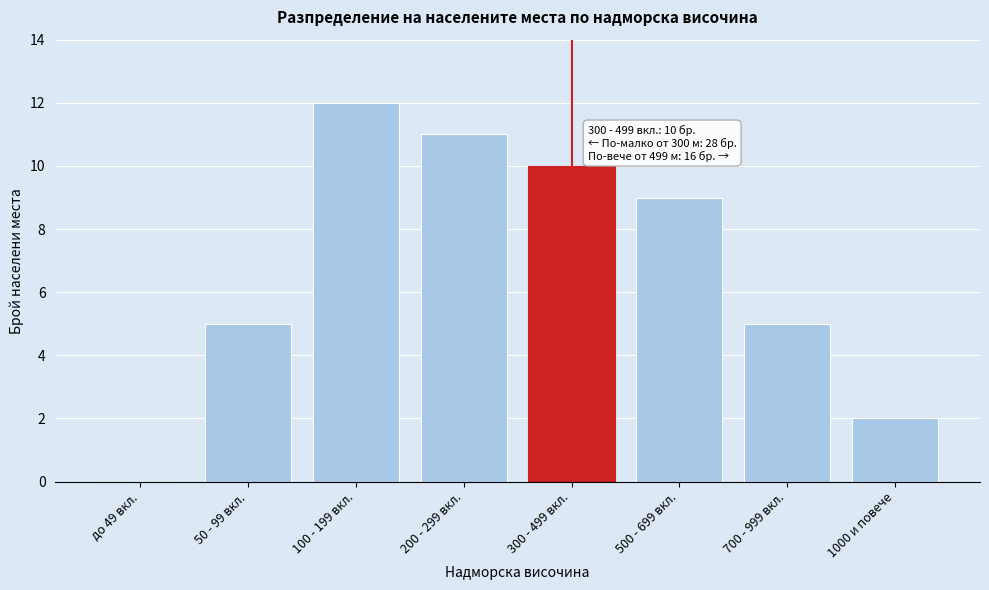

Reading left to right, list all the values displayed in this chart.

до 49 вкл.=0	50 - 99 вкл.=5	100 - 199 вкл.=12	200 - 299 вкл.=11	300 - 499 вкл.=10	500 - 699 вкл.=9	700 - 999 вкл.=5	1000 и повече=2